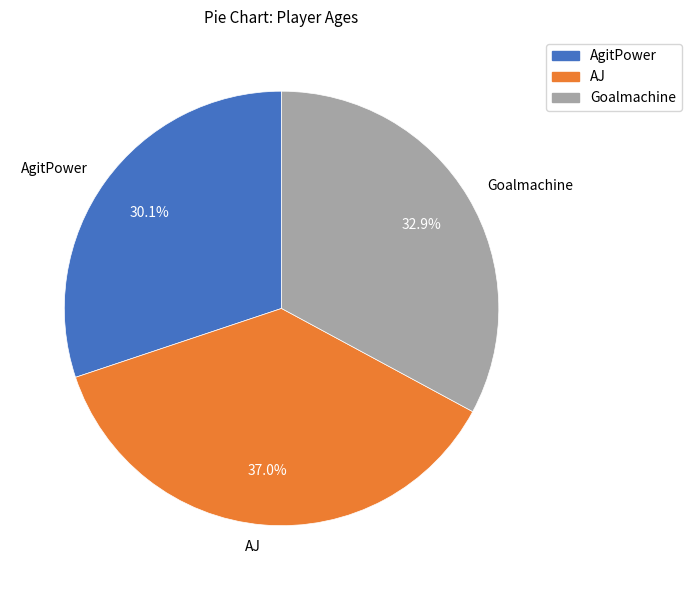

Between Goalmachine and AJ, which is larger?

AJ